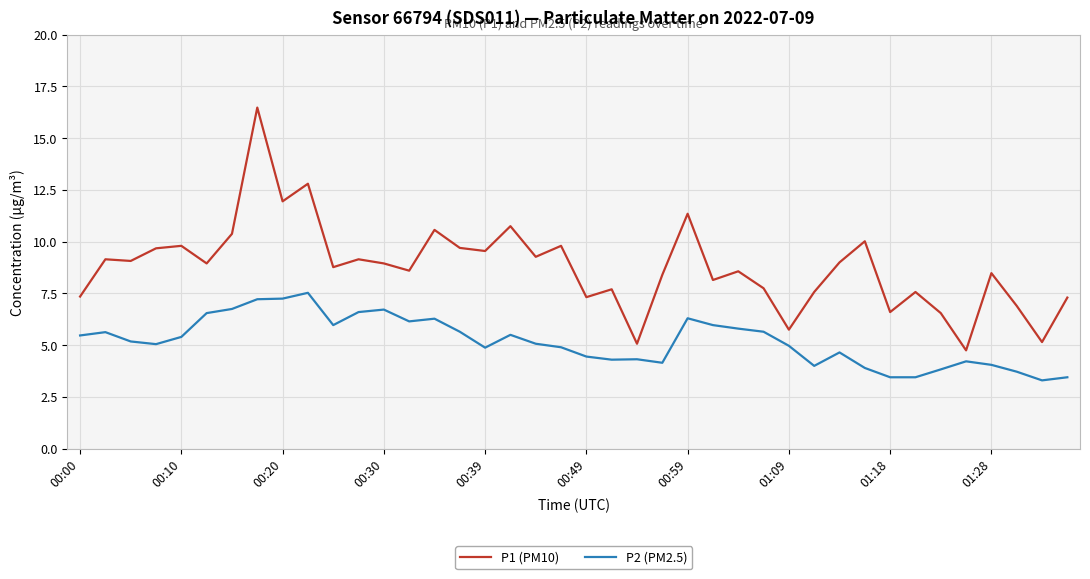

Which series has the largest total across all categories?

P1 (PM10)